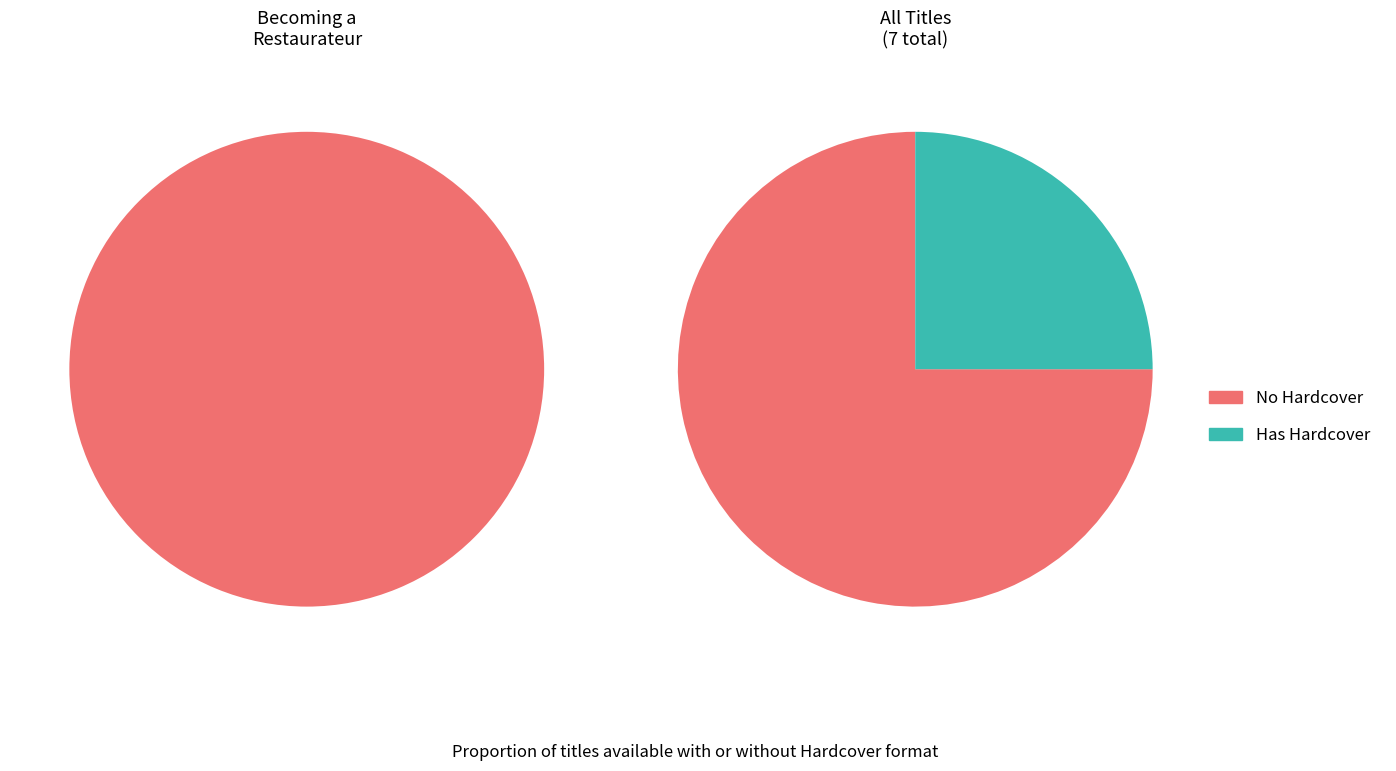

Is it true that Becoming a Restaurateur is 17% of the pie?

False